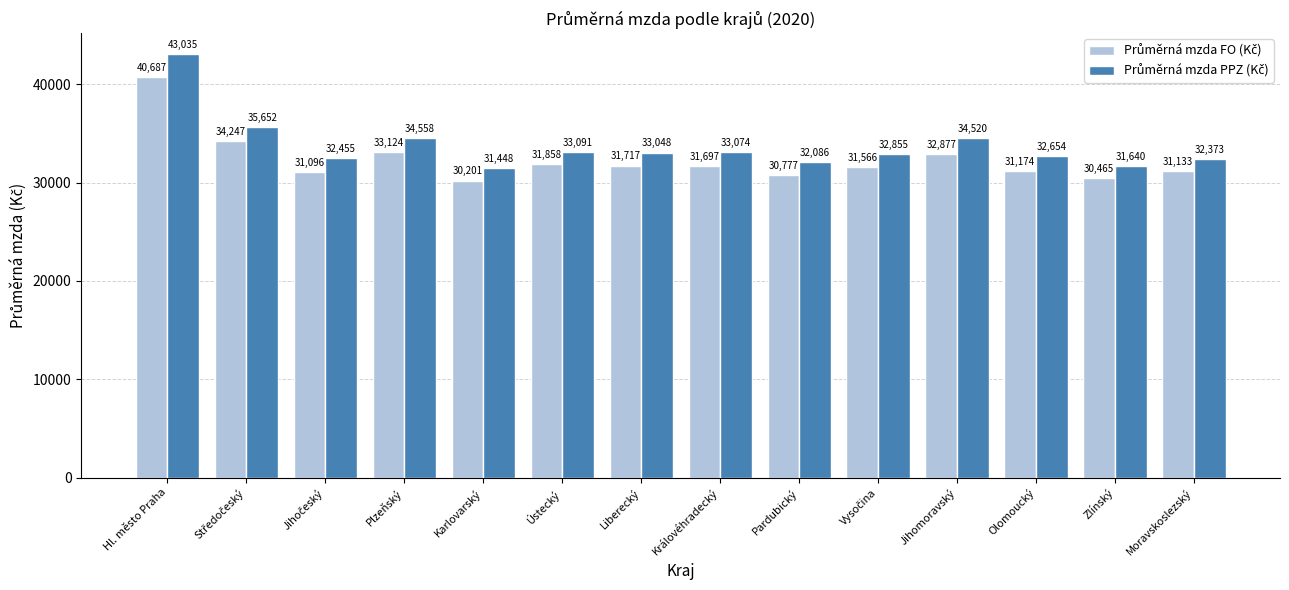

Count the number of categories in the chart.

14